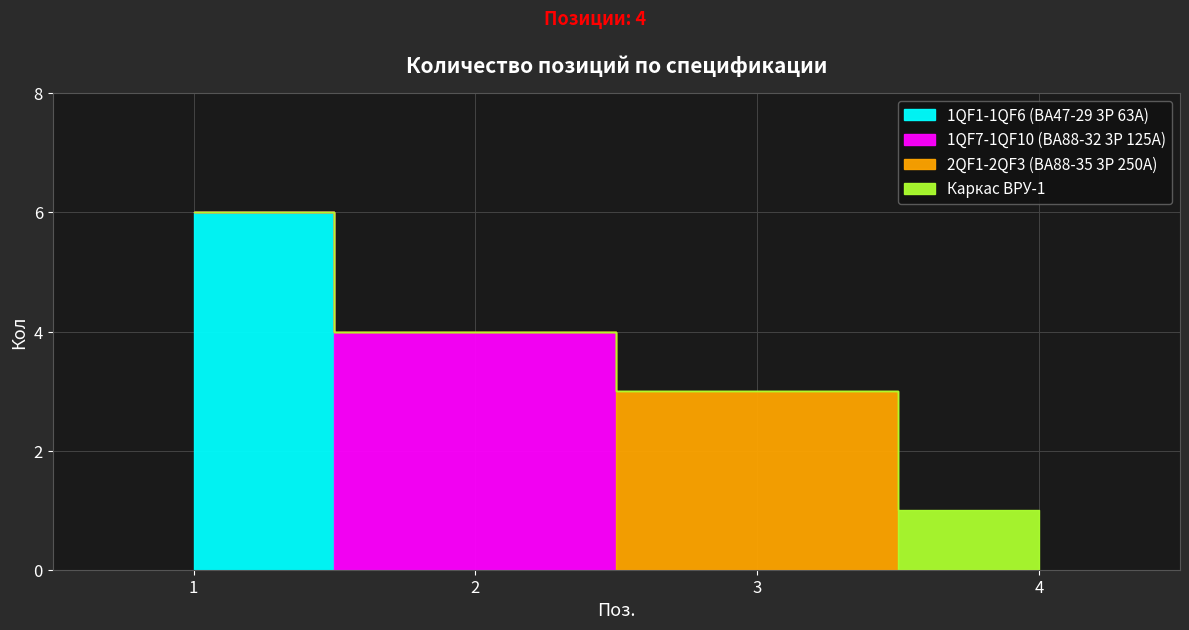

Is it true that the value at 2 is 4?

True